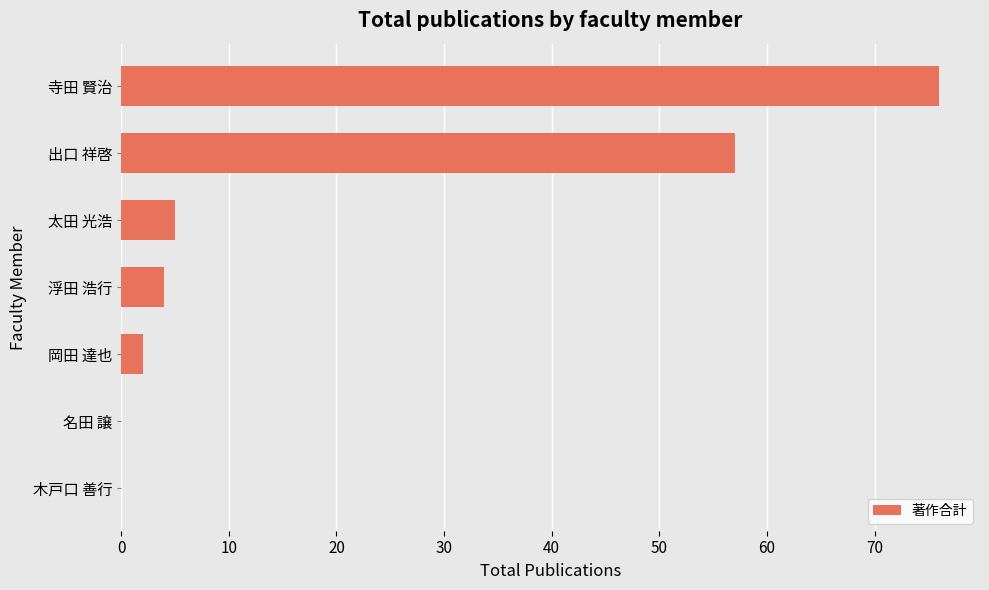

Reading bottom to top, extract all data points from this chart.

木戸口 善行=0	名田 譲=0	岡田 達也=2	浮田 浩行=4	太田 光浩=5	出口 祥啓=57	寺田 賢治=76